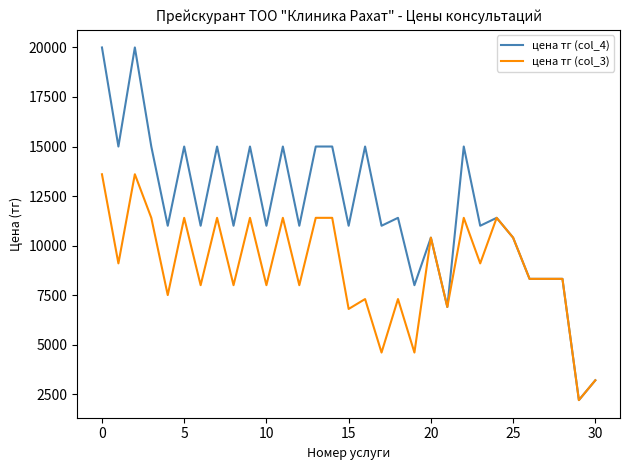

Which series has the largest range (max minus min)?

цена тг (col_4)